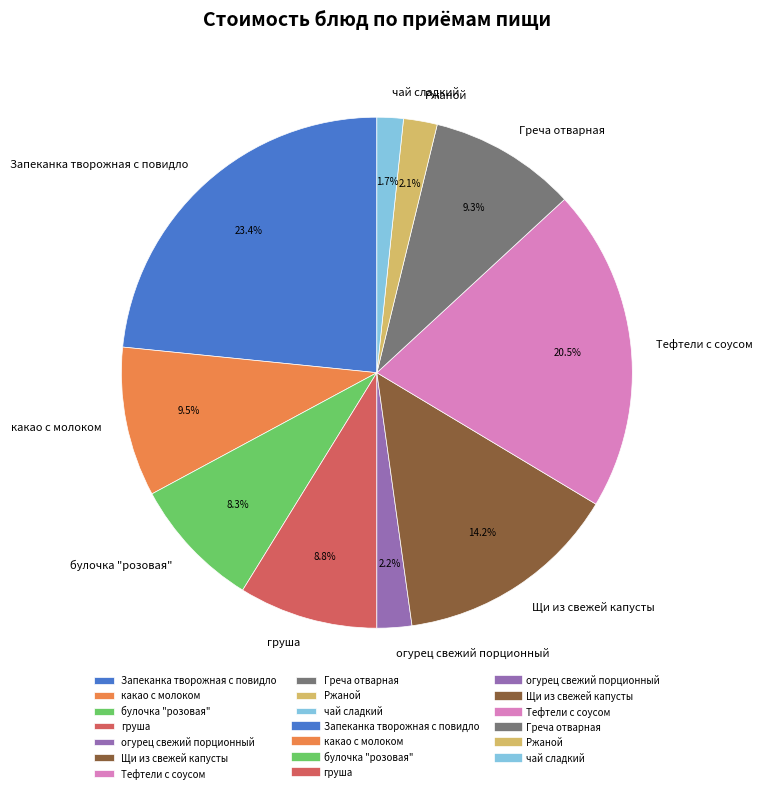

Is the sum of Щи из свежей капусты and Греча отварная greater than half?

No